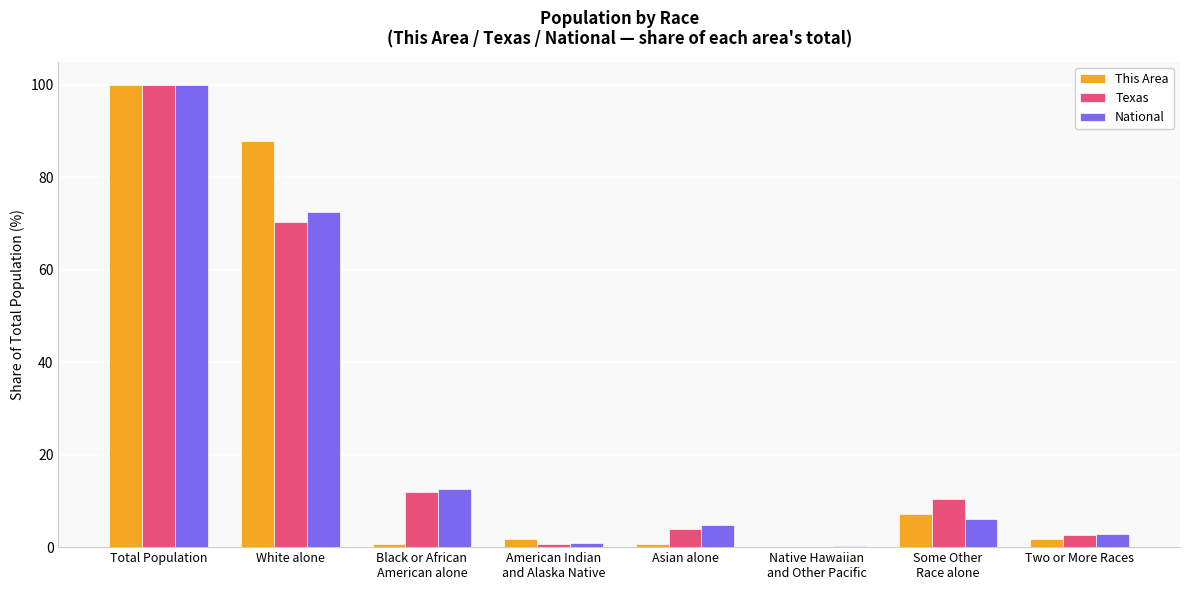

How many data points does each series have?

8